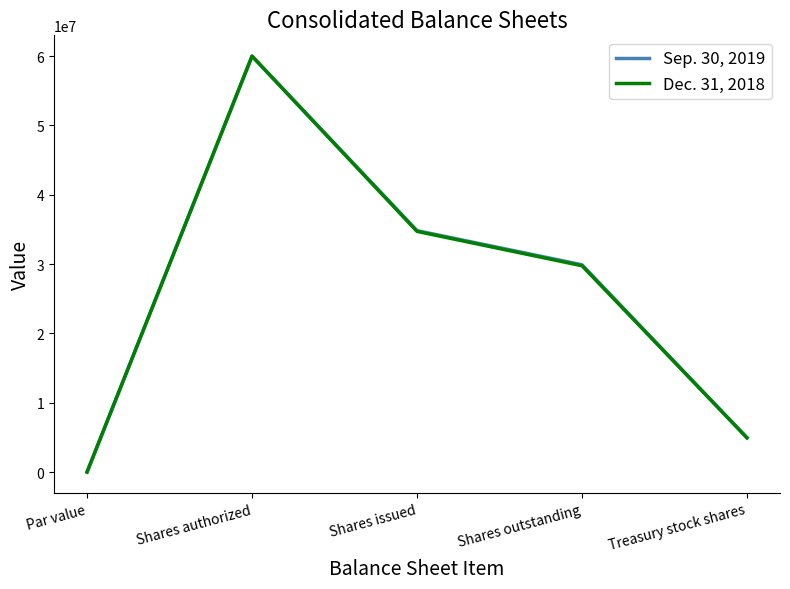

What is the total value across all series at Shares issued?

69544857